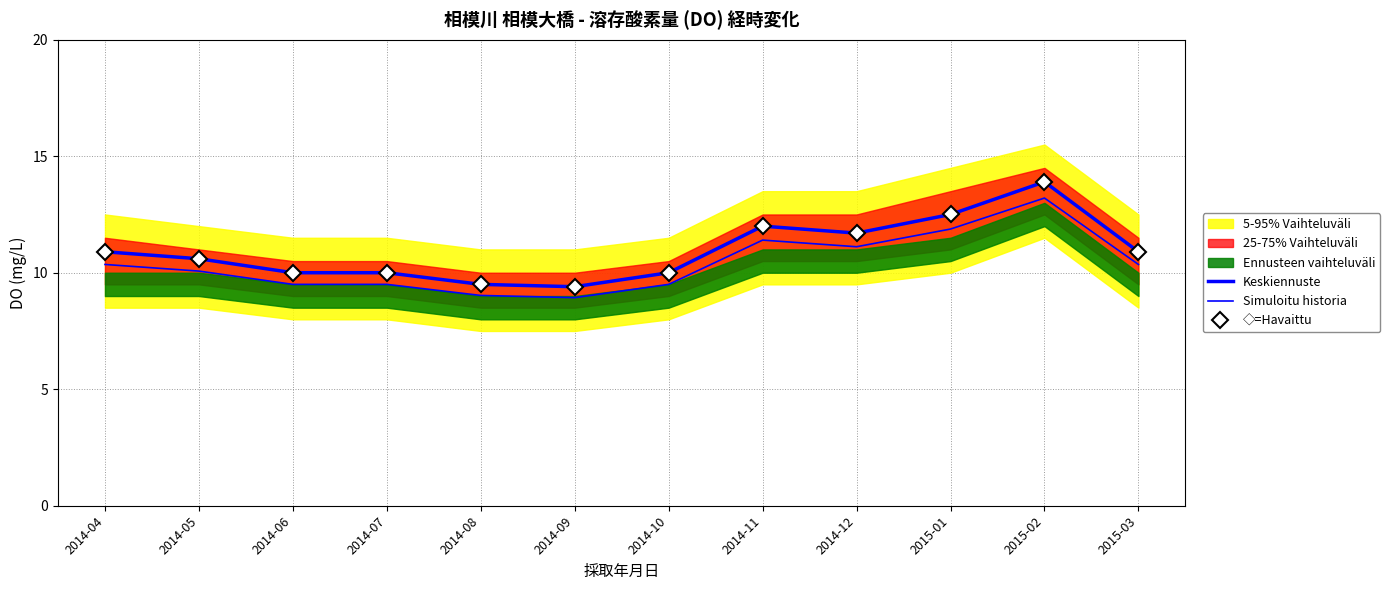

How many categories are shown in the chart?

12